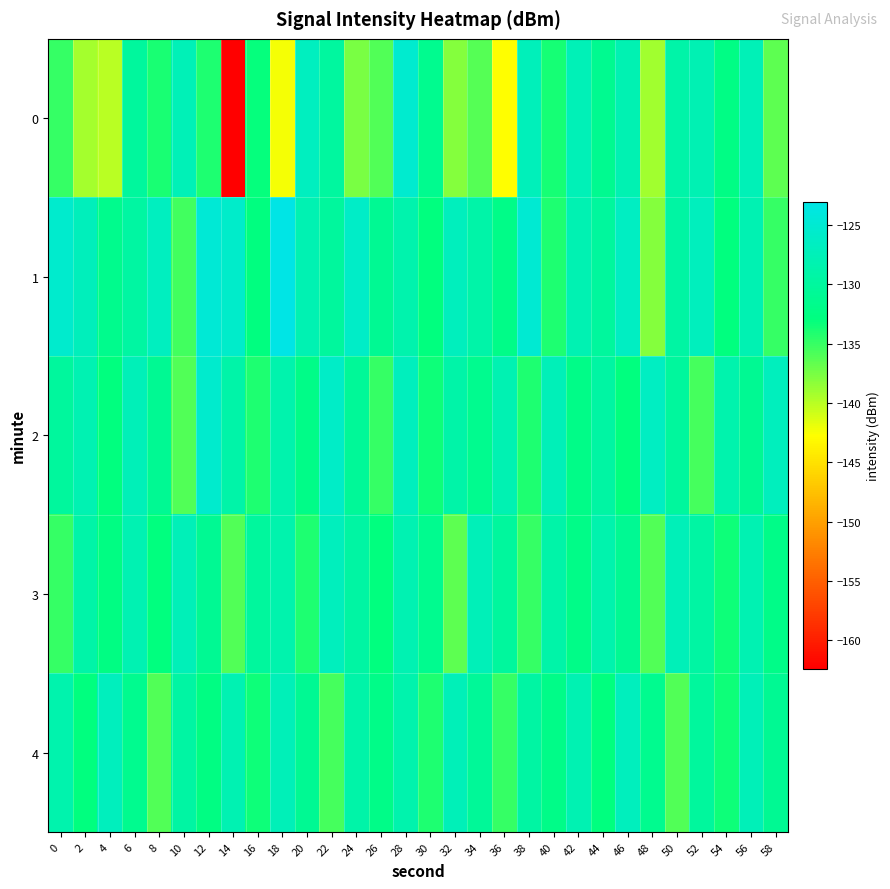

Reading left to right, transcribe all the data shown in this chart.

0: 0=-134.9	2=-139.2	4=-140.0	6=-130.0	8=-134.0	10=-127.6	12=-134.0	14=-162.4	16=-133.1	18=-142.4	20=-126.8	22=-130.0	24=-137.6	26=-136.0	28=-125.2	30=-131.5	32=-138.0	34=-136.1	36=-142.8	38=-127.3	40=-133.7	42=-127.6	44=-131.3	46=-128.0	48=-139.2	50=-129.0	52=-127.9	54=-132.4	56=-127.5	58=-136.5
1: 0=-125.5	2=-127.1	4=-131.7	6=-129.5	8=-126.9	10=-135.5	12=-124.7	14=-125.7	16=-132.9	18=-123.0	20=-128.0	22=-130.0	24=-126.0	26=-131.0	28=-128.5	30=-133.0	32=-127.0	34=-129.0	36=-132.0	38=-125.0	40=-134.0	42=-128.0	44=-130.0	46=-126.5	48=-138.0	50=-129.5	52=-127.0	54=-133.0	56=-128.0	58=-135.0
2: 0=-130.0	2=-128.0	4=-133.0	6=-127.5	8=-131.0	10=-136.0	12=-125.5	14=-129.0	16=-134.0	18=-128.5	20=-132.0	22=-126.0	24=-130.5	26=-135.0	28=-127.0	30=-133.5	32=-129.0	34=-131.5	36=-128.0	38=-134.0	40=-127.5	42=-132.0	44=-129.5	46=-133.0	48=-126.5	50=-130.0	52=-135.5	54=-128.5	56=-131.0	58=-127.0
3: 0=-135.0	2=-129.0	4=-132.5	6=-128.0	8=-133.0	10=-127.5	12=-131.0	14=-136.0	16=-130.0	18=-128.5	20=-134.0	22=-127.0	24=-129.5	26=-133.0	28=-128.0	30=-131.5	32=-136.5	34=-127.5	36=-130.0	38=-135.0	40=-129.0	42=-132.0	44=-128.5	46=-131.0	48=-136.0	50=-127.5	52=-129.5	54=-133.5	56=-128.0	58=-132.0
4: 0=-128.5	2=-133.0	4=-127.0	6=-131.5	8=-136.0	10=-129.5	12=-132.5	14=-128.0	16=-133.5	18=-127.5	20=-131.0	22=-135.5	24=-129.0	26=-132.0	28=-128.5	30=-134.0	32=-127.5	34=-130.5	36=-135.0	38=-129.5	40=-132.0	42=-128.0	44=-133.0	46=-127.0	48=-131.5	50=-136.0	52=-130.0	54=-133.5	56=-127.5	58=-131.0